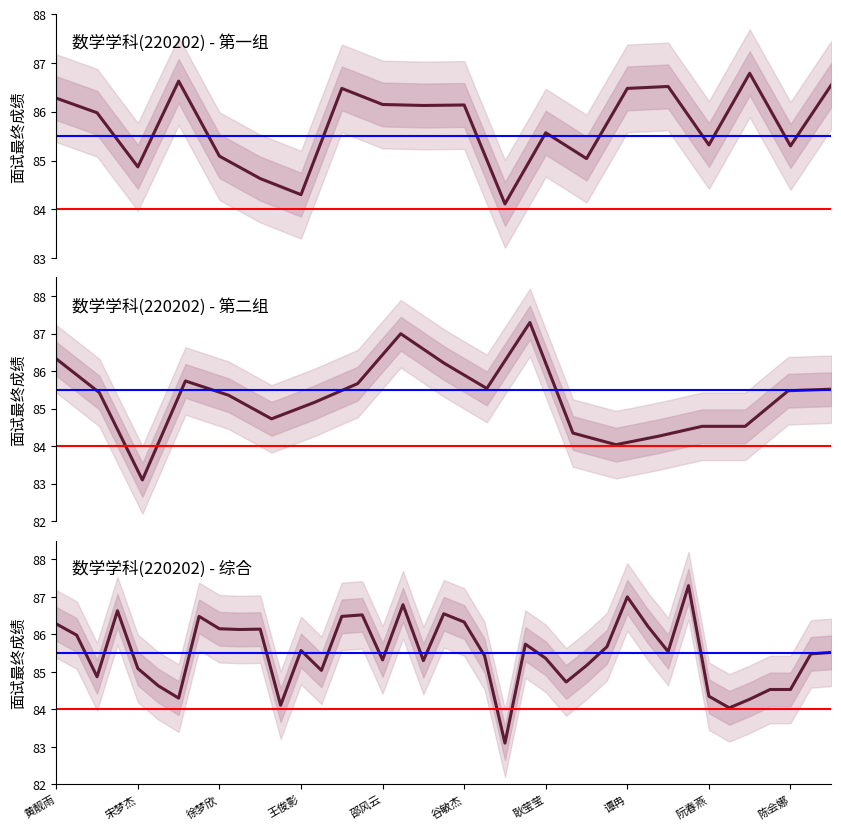

How many distinct data groups are displayed?

1